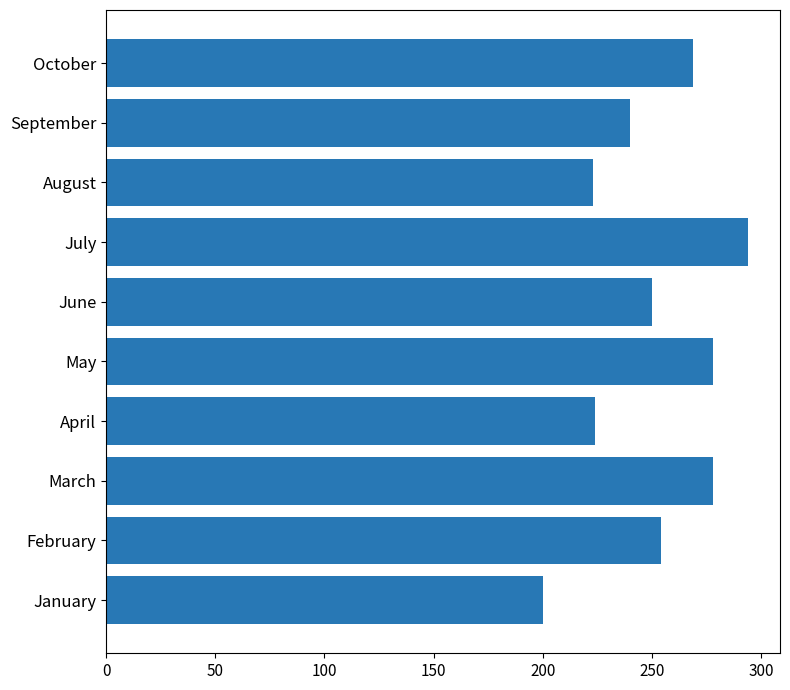

True or false: the data shows 125 at April.

False